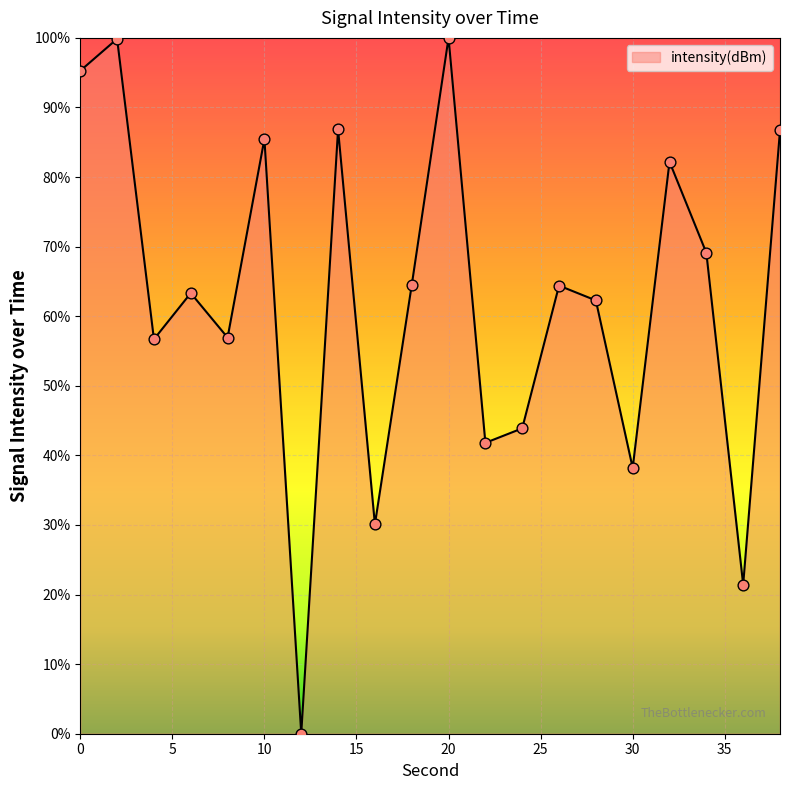

What is the maximum value shown in the chart?

100.0